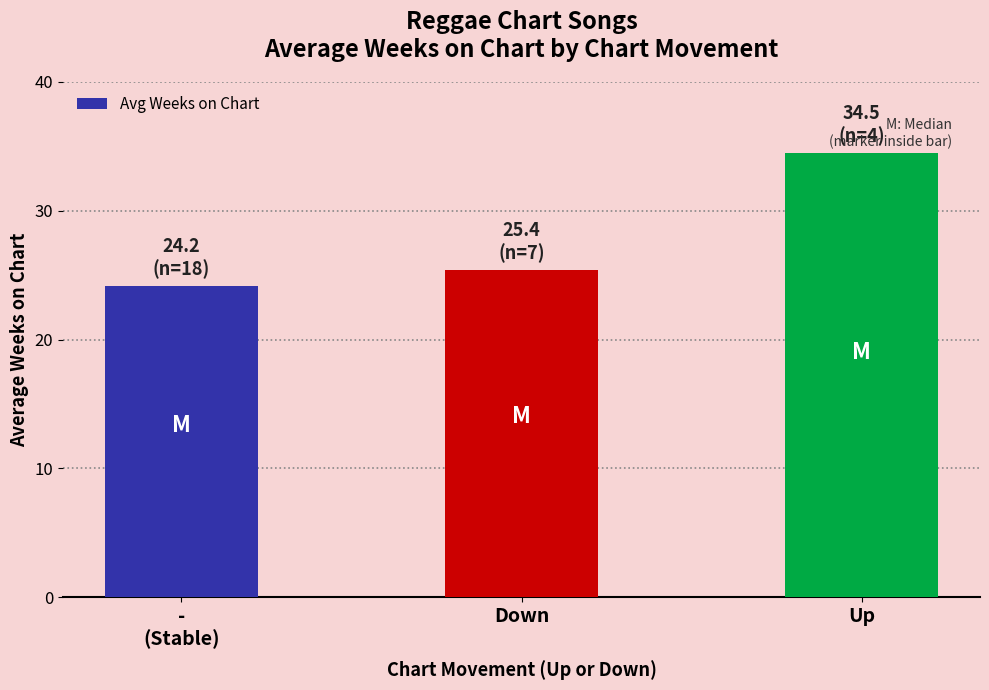

List the labels in order of value, smallest first.

-
(Stable), Down, Up